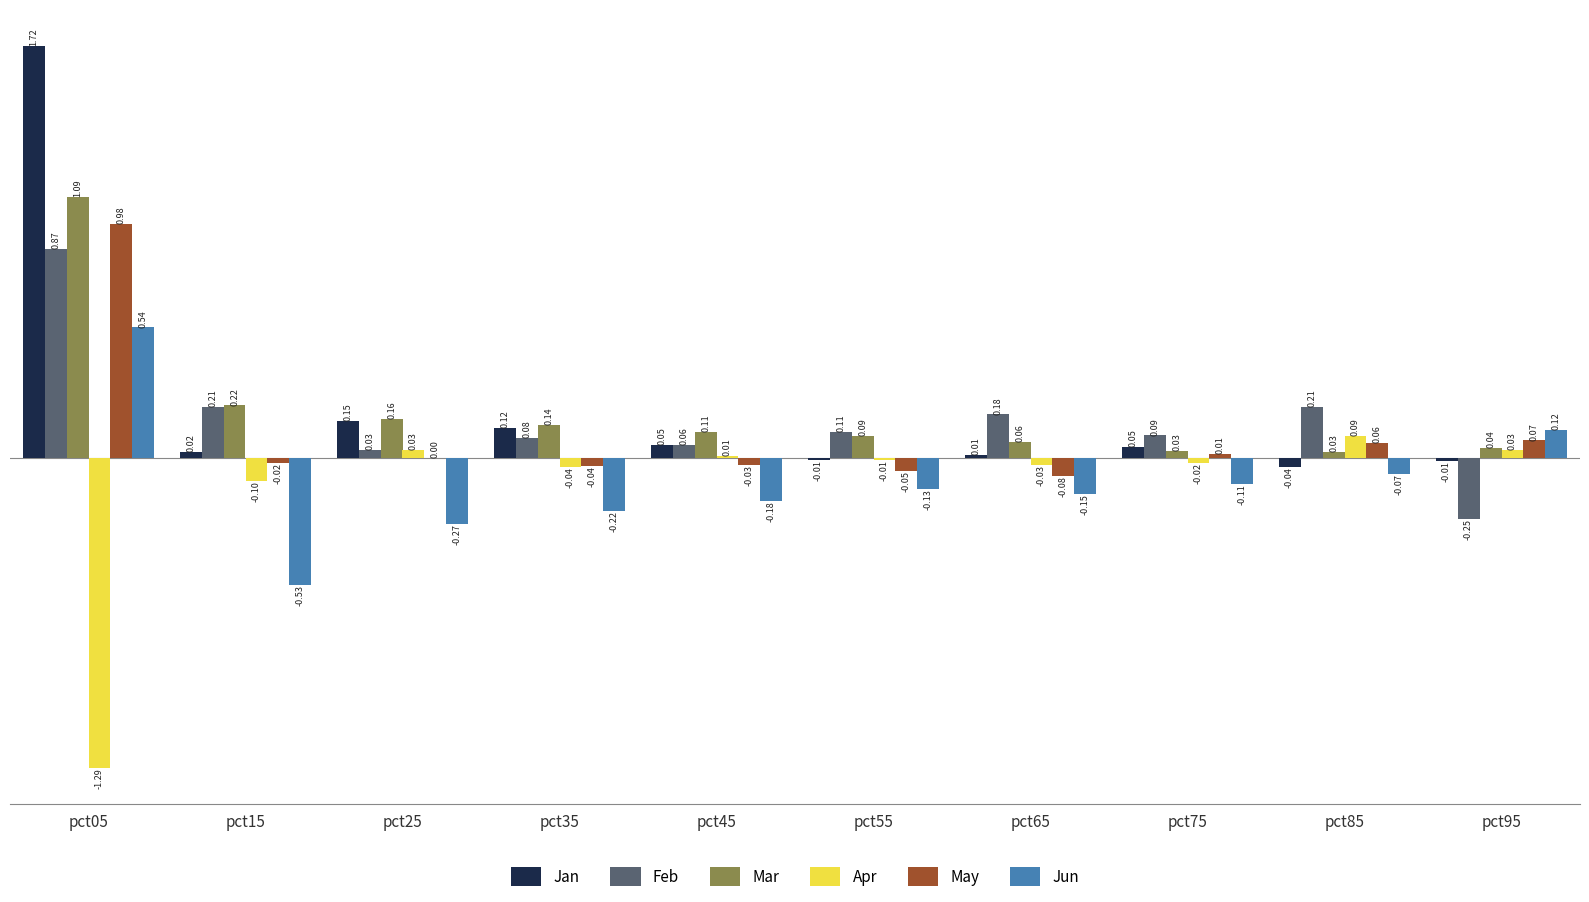

What is the sum of all Jan values?

2.1